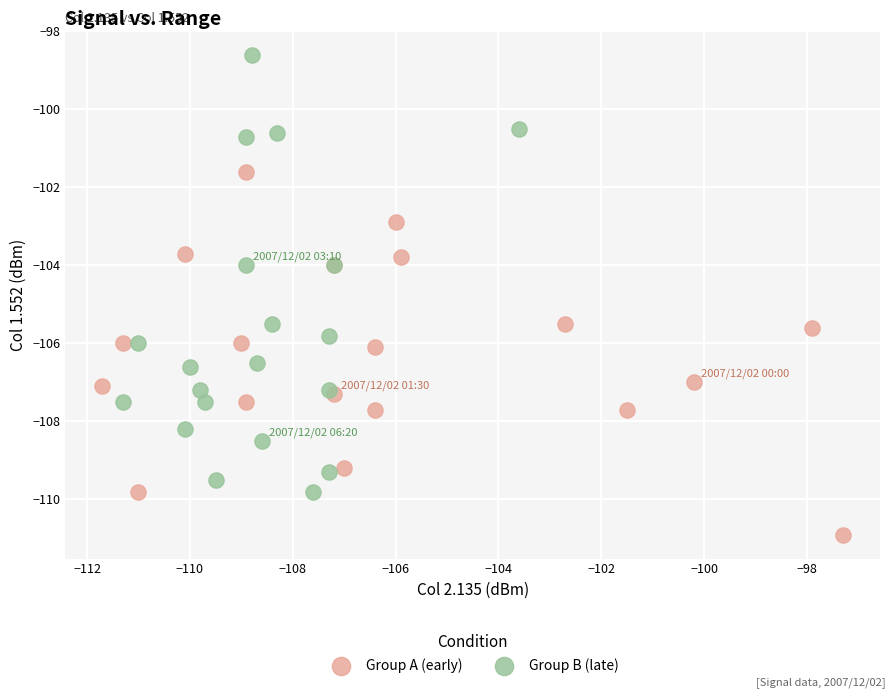

What are all the series names shown in the legend?

Group A (early), Group B (late)